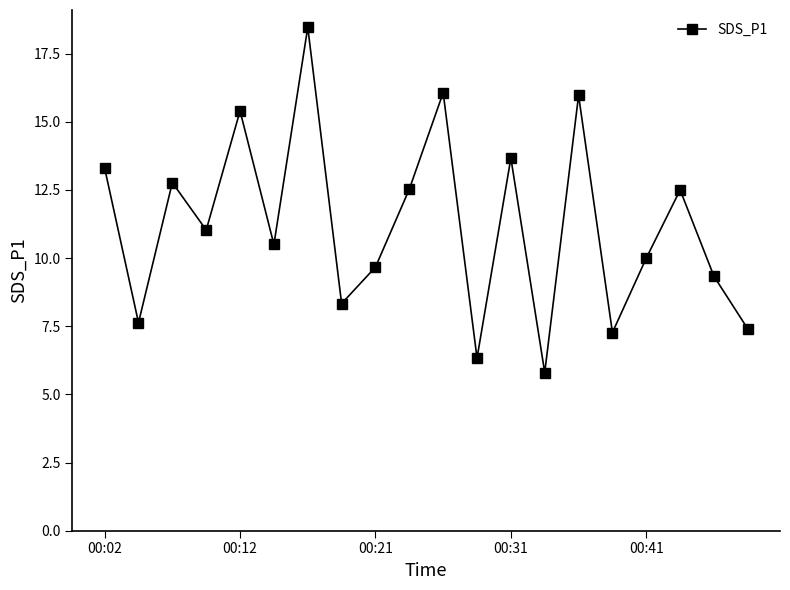

What is the value of the 9th point from the left?

9.7